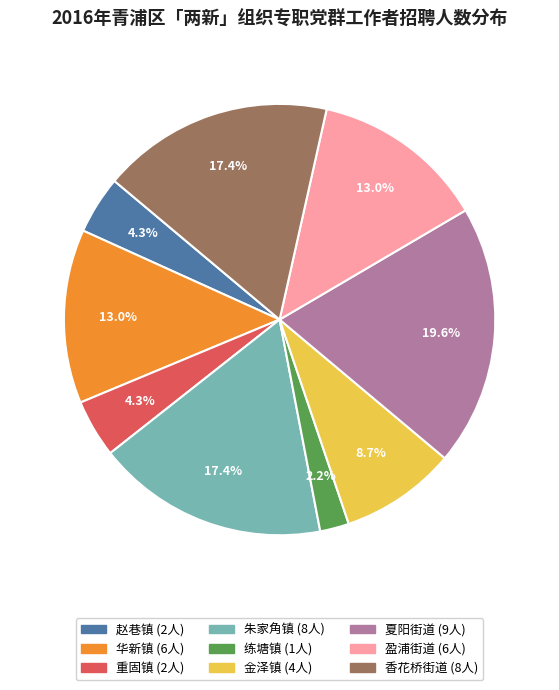

Is the sum of 香花桥街道 and 金泽镇 greater than half?

No